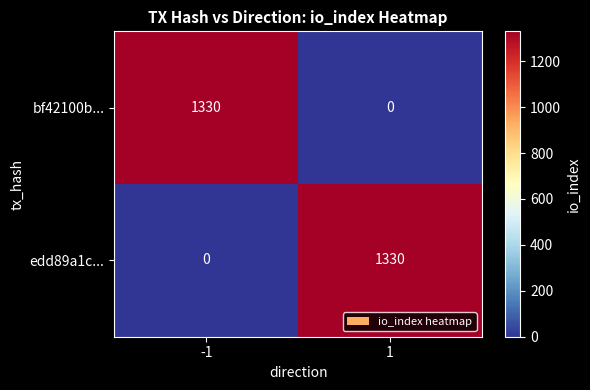

Rank the series at -1 from highest to lowest value.

bf42100b..., edd89a1c...